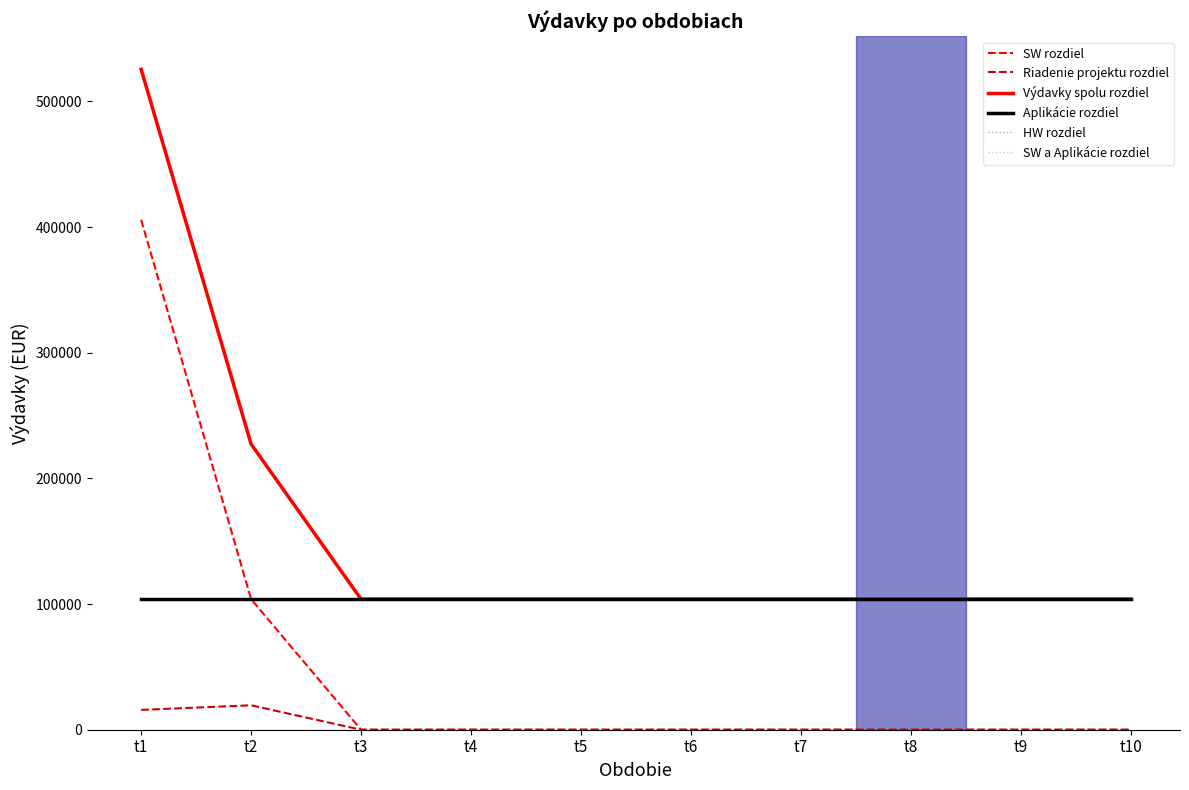

What is the difference between the highest and lowest values at t9?

103948.5